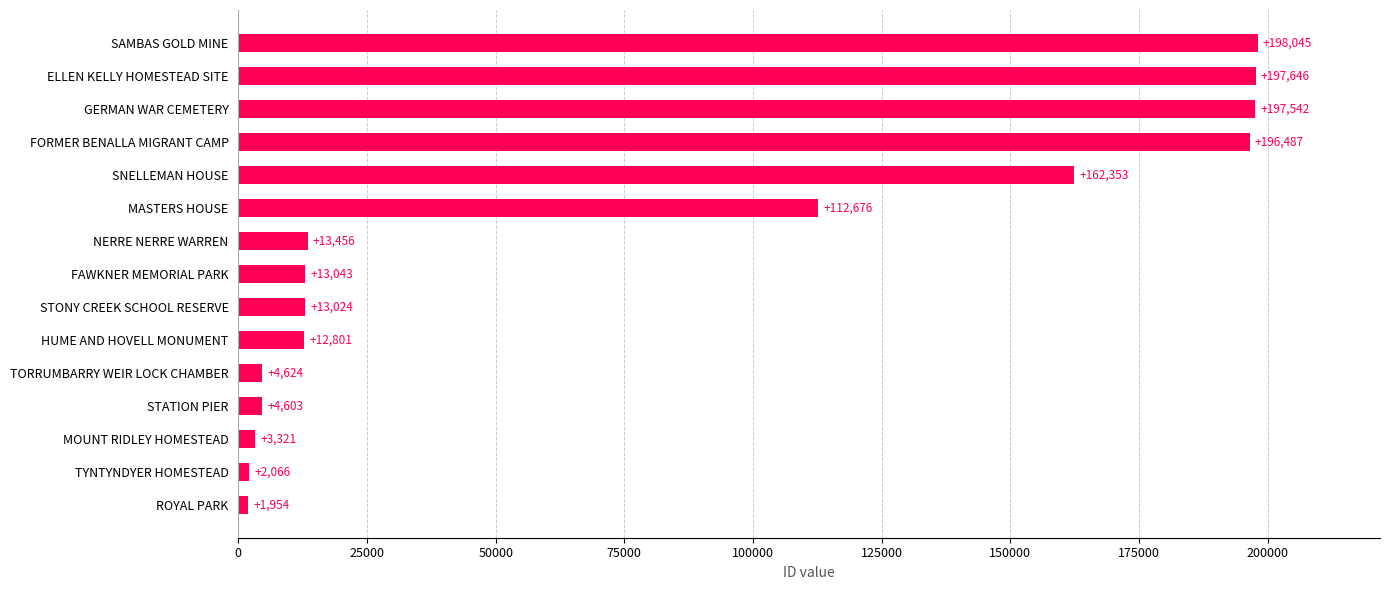

What is the change in value from ROYAL PARK to STONY CREEK SCHOOL RESERVE?

+11070